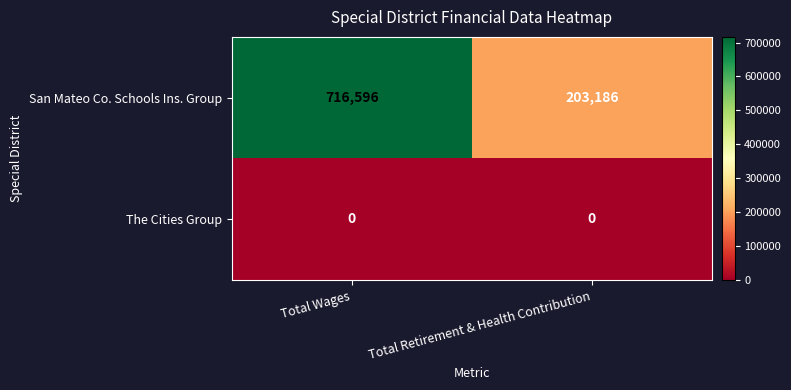

Reading left to right, extract all data points from this chart.

San Mateo Co. Schools Ins. Group: Total Wages=716596	Total Retirement & Health Contribution=203186
The Cities Group: Total Wages=0	Total Retirement & Health Contribution=0